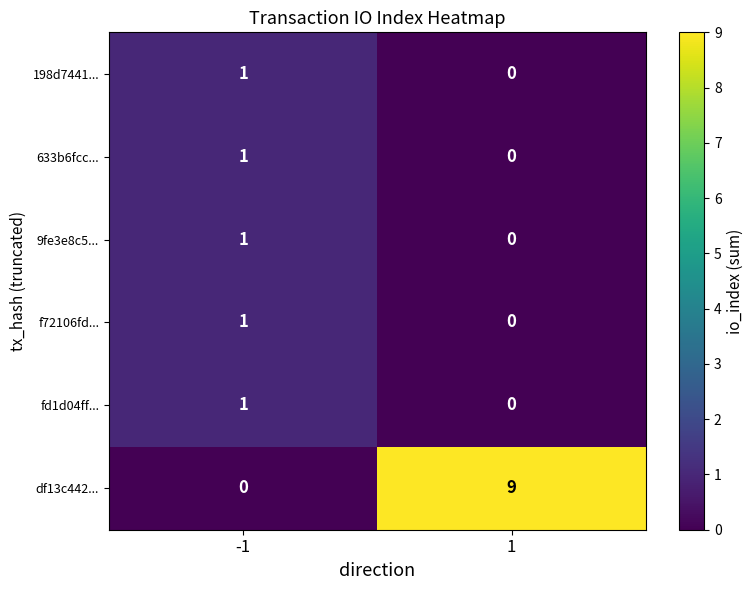

At which category is the sum across all series the highest?

1